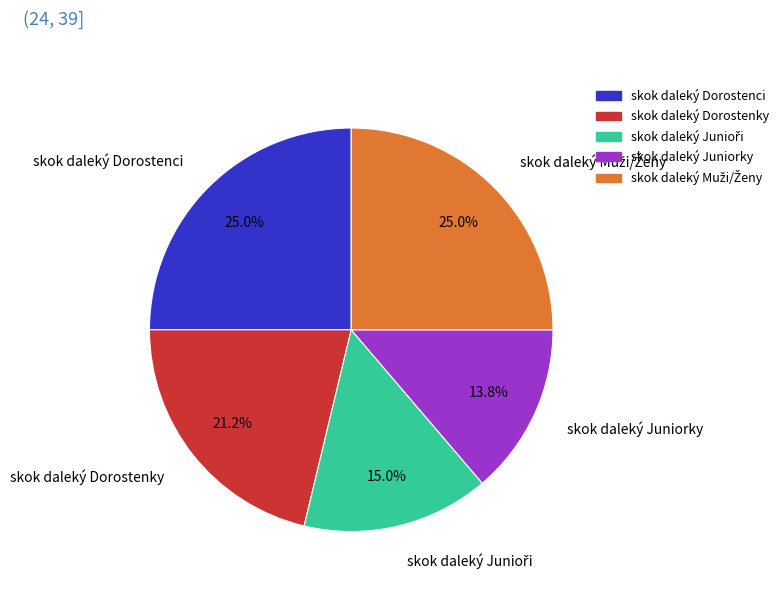

To the nearest percent, what percentage of the pie is skok daleký Dorostenci?

25%